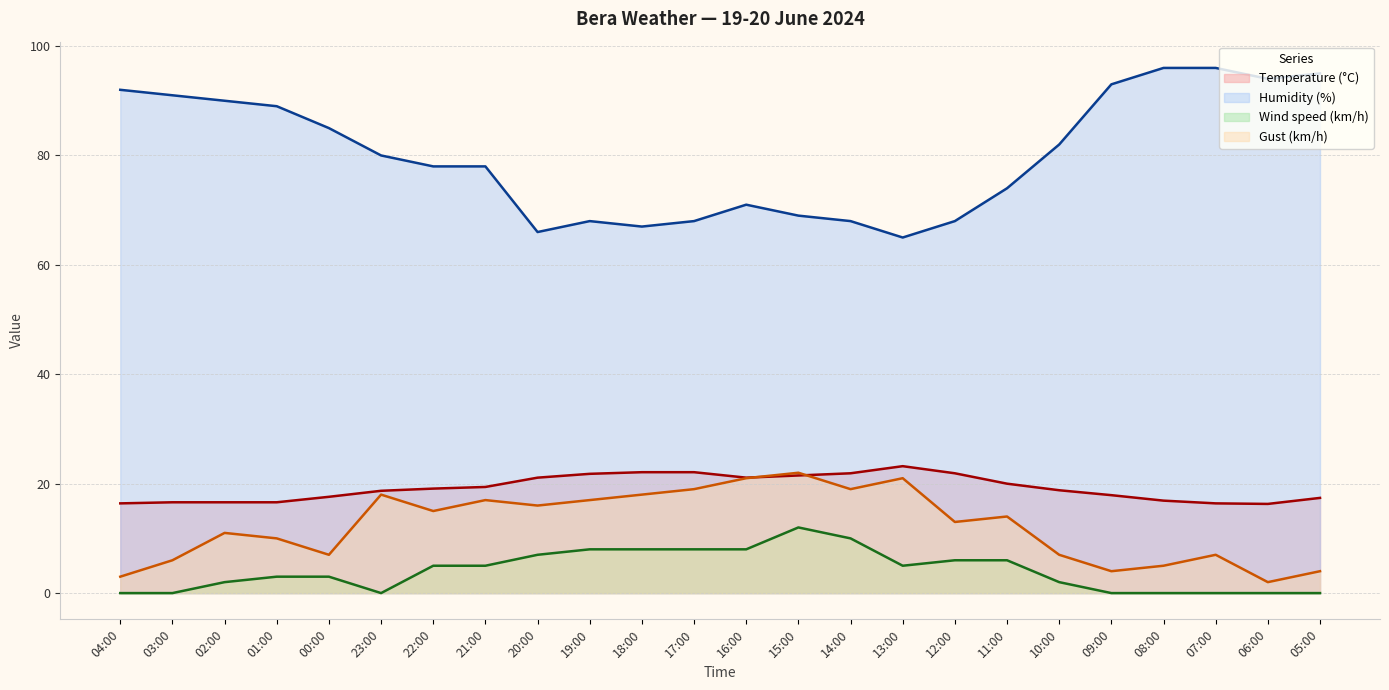

True or false: Wind speed (km/h) and Temperature (°C) intersect in this chart.

False